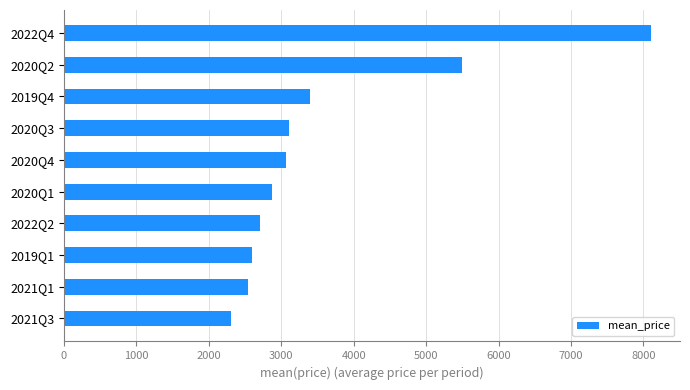

At which label is the value closest to 5200?

2020Q2